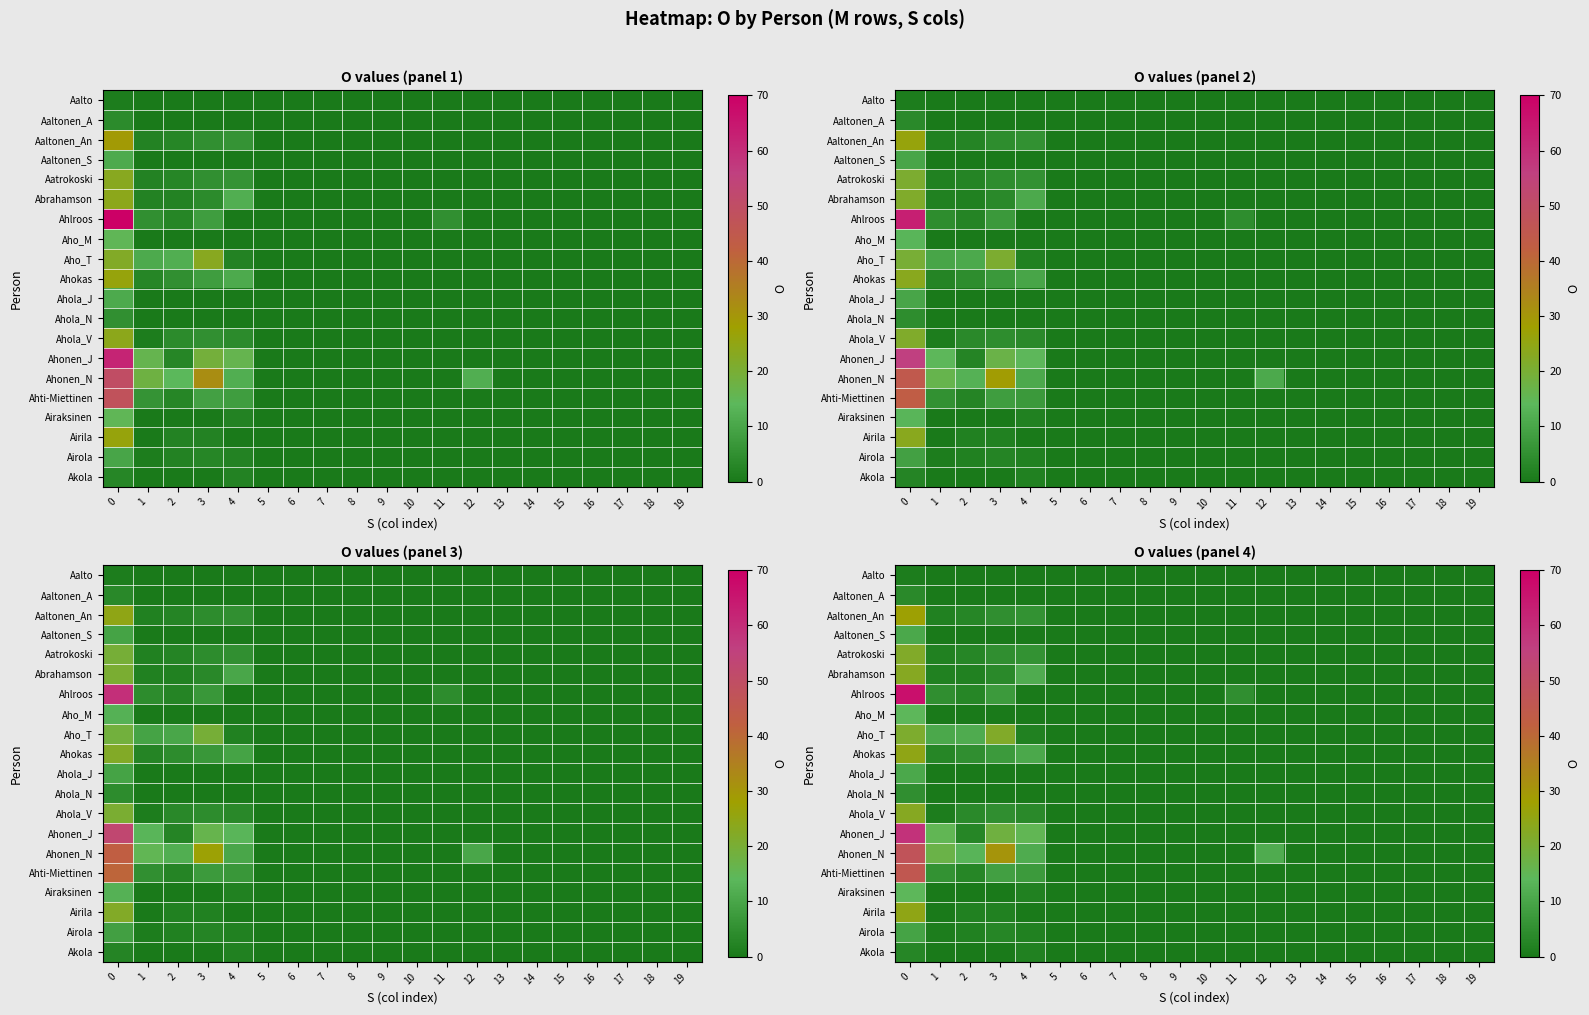

How many positive values does the Aaltonen_A series have?

1